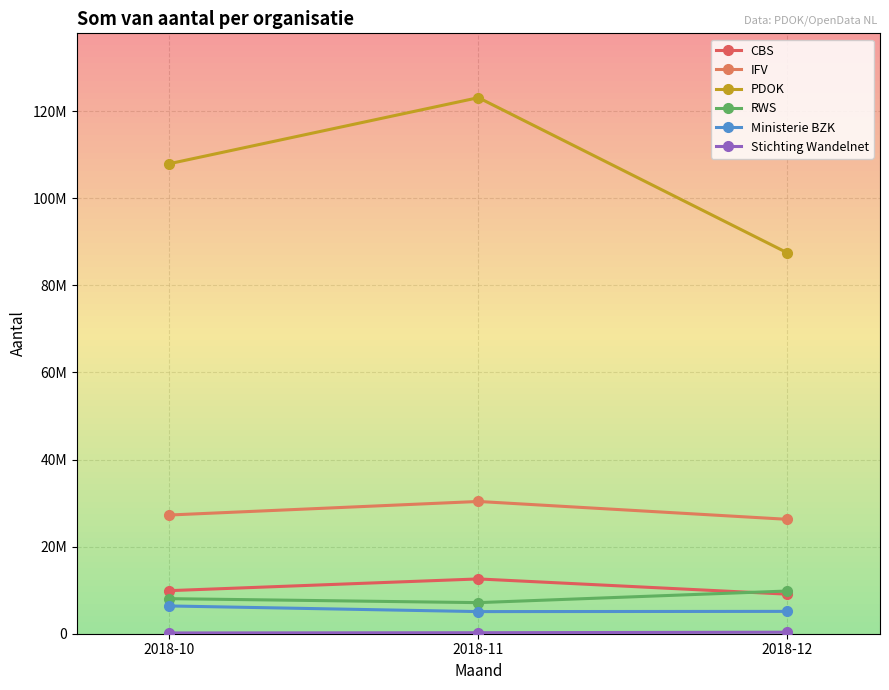

Does the chart have visible grid lines?

Yes